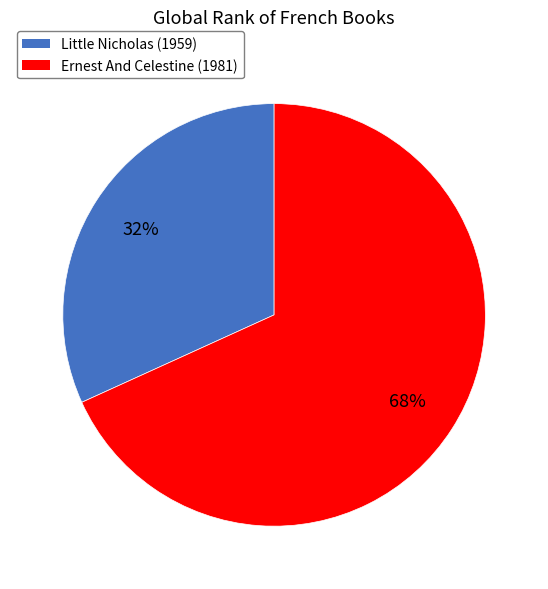

Which slice is the largest?

Ernest And Celestine (1981)